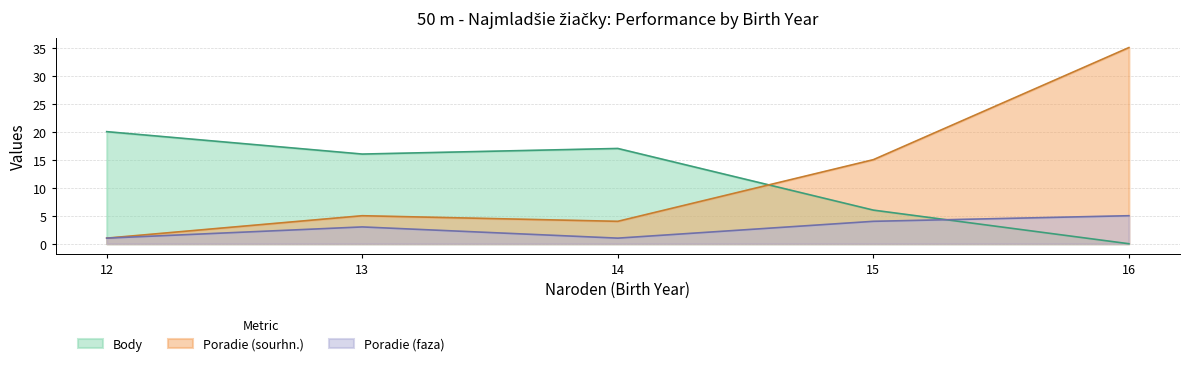

What is the sum of all Body values?

59